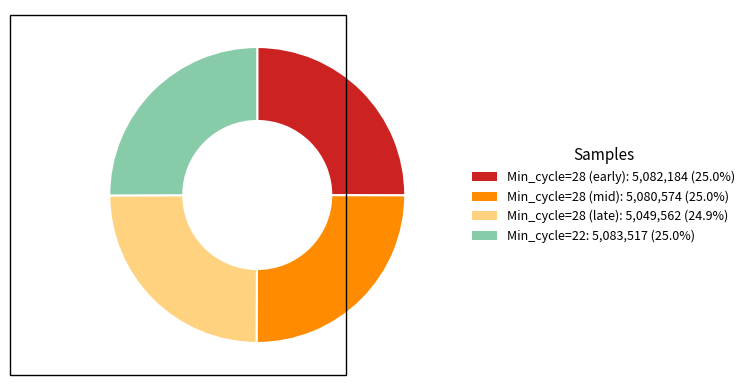

Is Min_cycle=28 (early): 5,082,184 (25.0%) the majority of the pie?

No